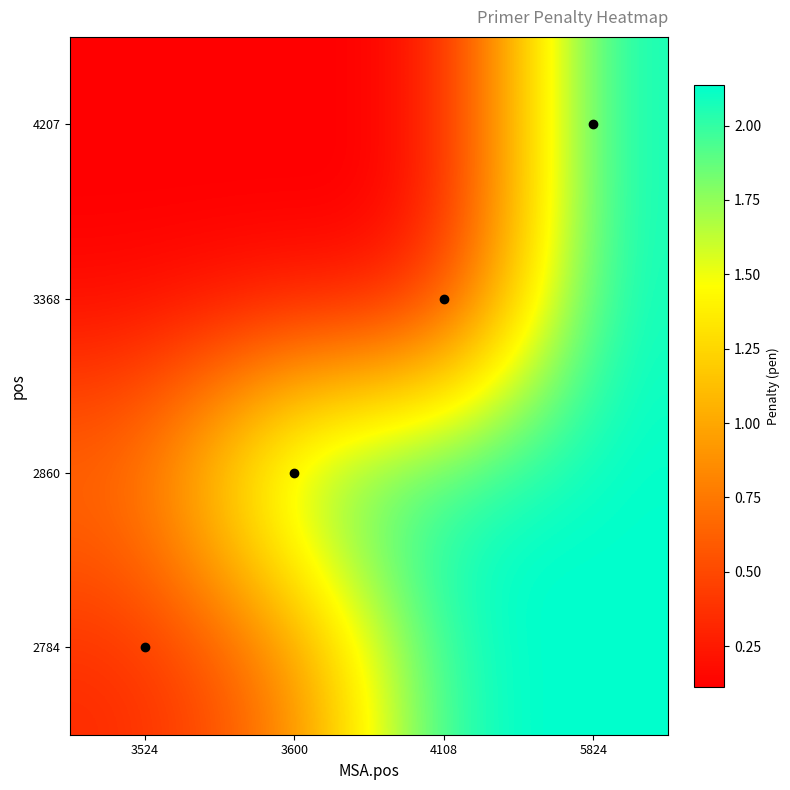

Reading left to right, transcribe all the data shown in this chart.

2784: 3524=0.3	3600=0.7	4108=2.1	5824=2.1
2860: 3524=0.7	3600=2.1	4108=2.1	5824=2.1
3368: 3524=0.1	3600=0.1	4108=0.1	5824=2.1
4207: 3524=0.1	3600=0.1	4108=0.1	5824=2.1